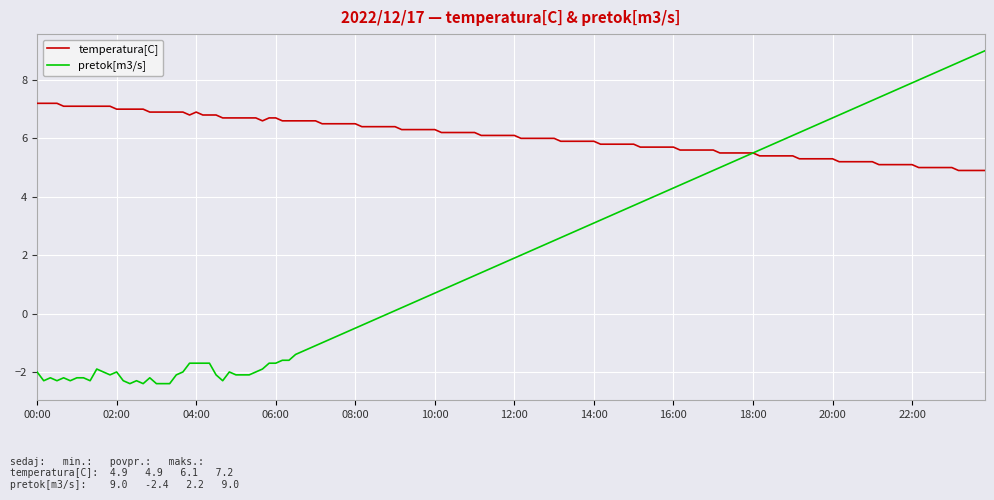

Rank the series by their maximum value, from lowest to highest.

temperatura[C], pretok[m3/s]